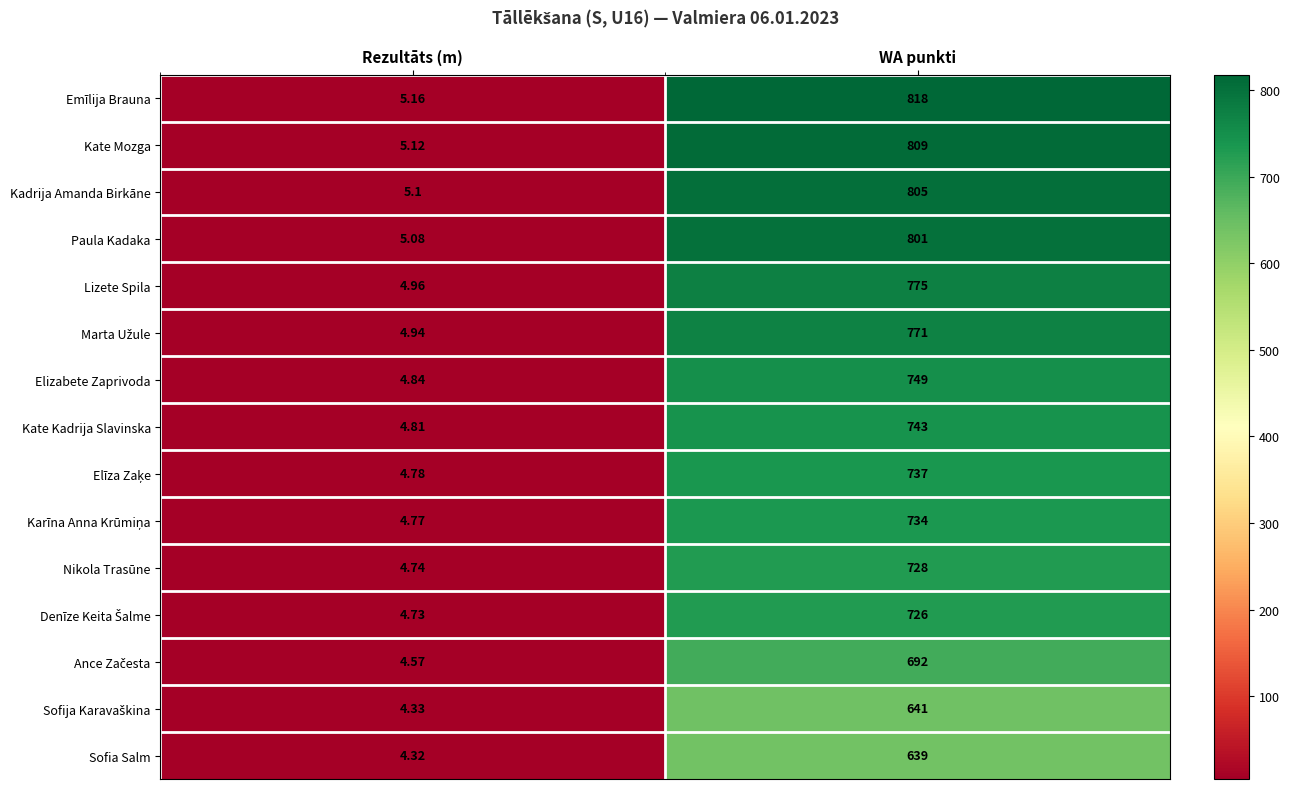

Which series has the largest total across all categories?

Emīlija Brauna